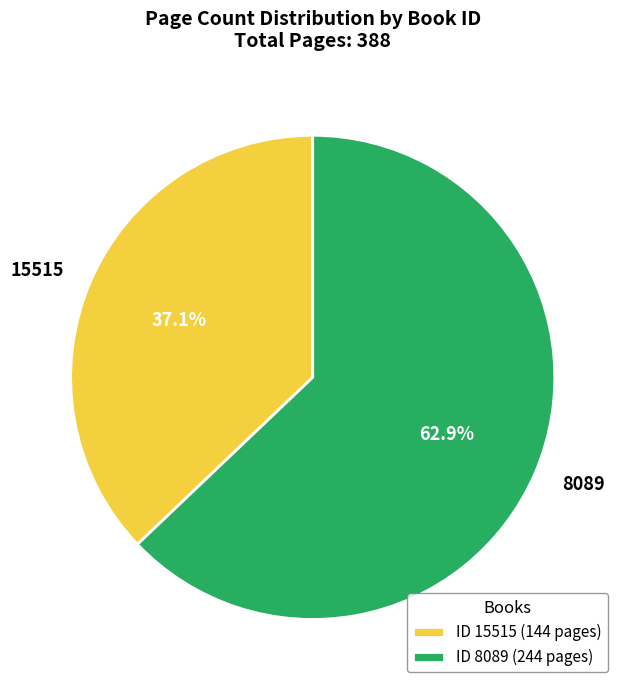

Is there any slice that represents more than half of the pie?

Yes